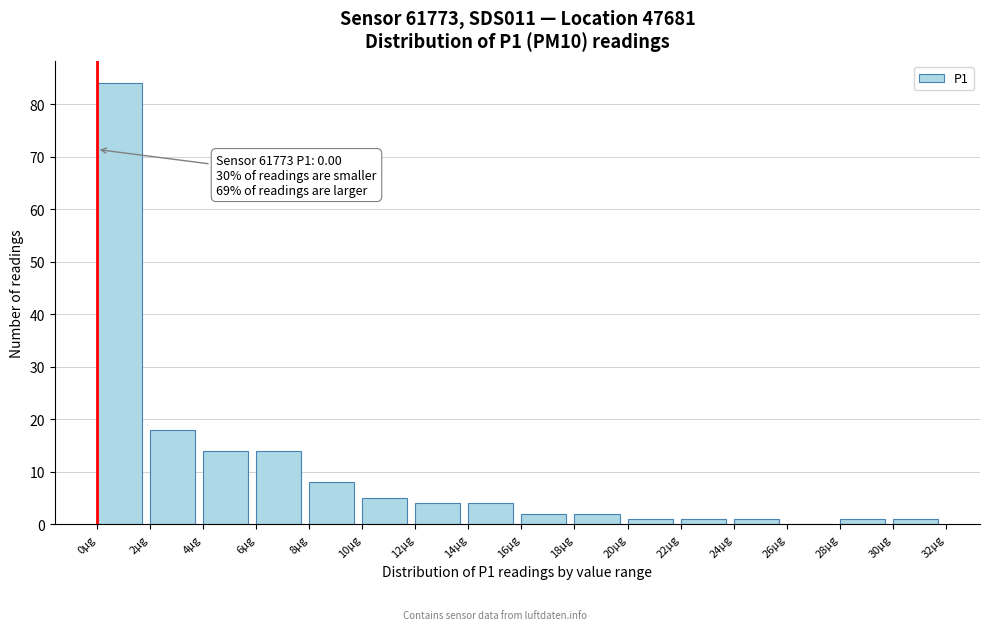

Which range on the x-axis has the tallest bar?

0 to 2